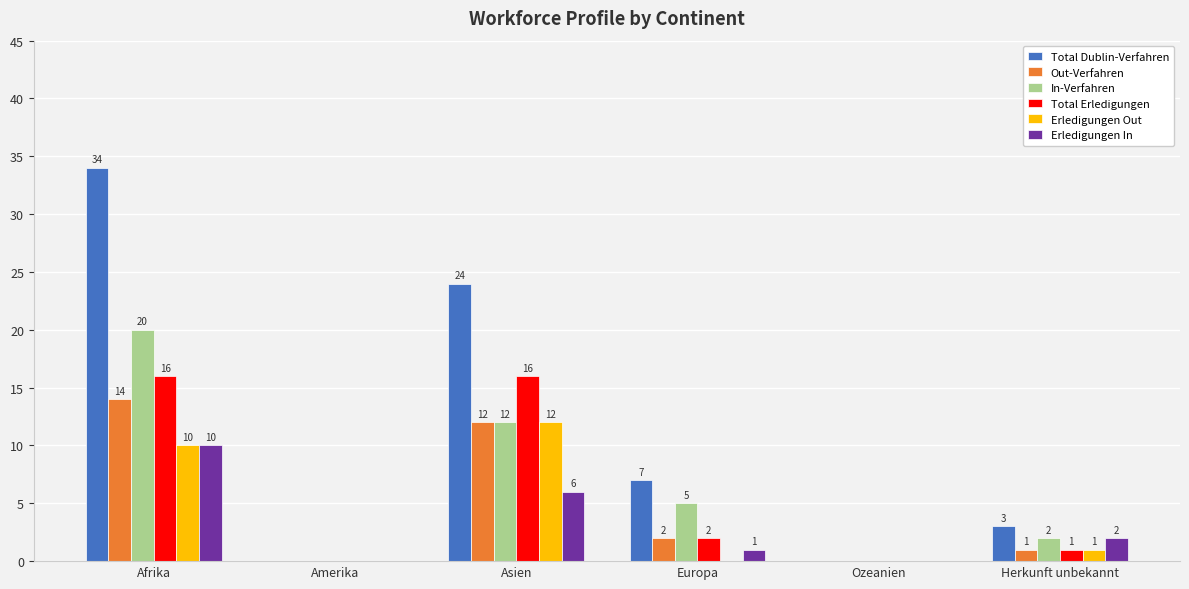

What is the maximum value shown in the chart?

34